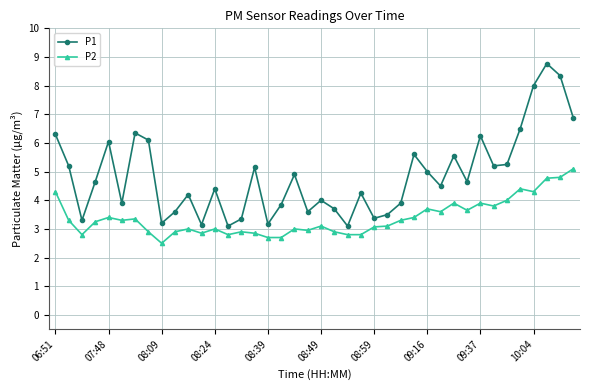

Which series has the largest total across all categories?

P1